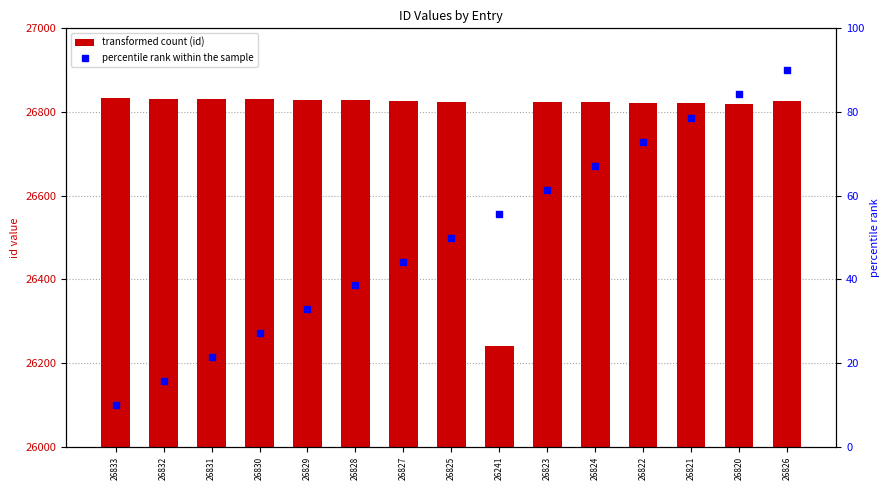

Which series reaches the maximum Y coordinate?

id